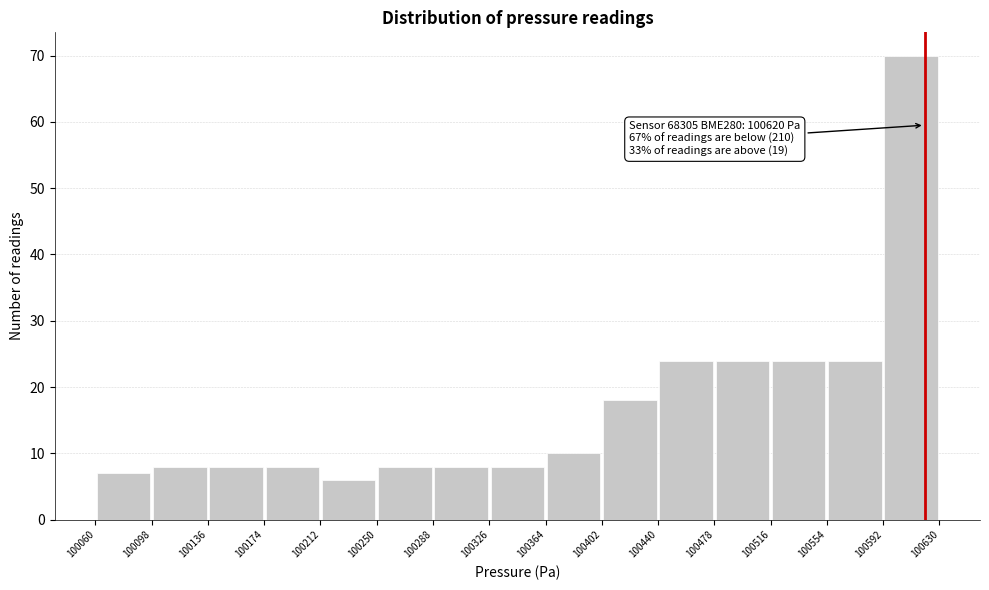

Over which range of the x-axis is the bar tallest?

100592 to 100630